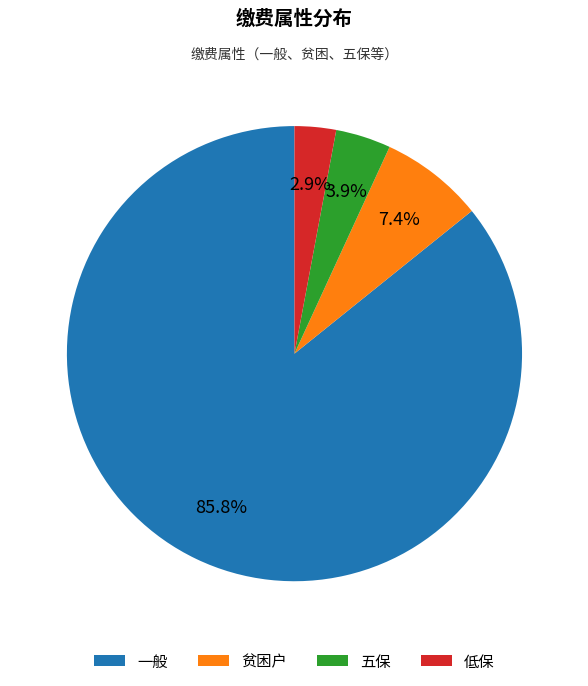

Count the number of slices in the pie.

4